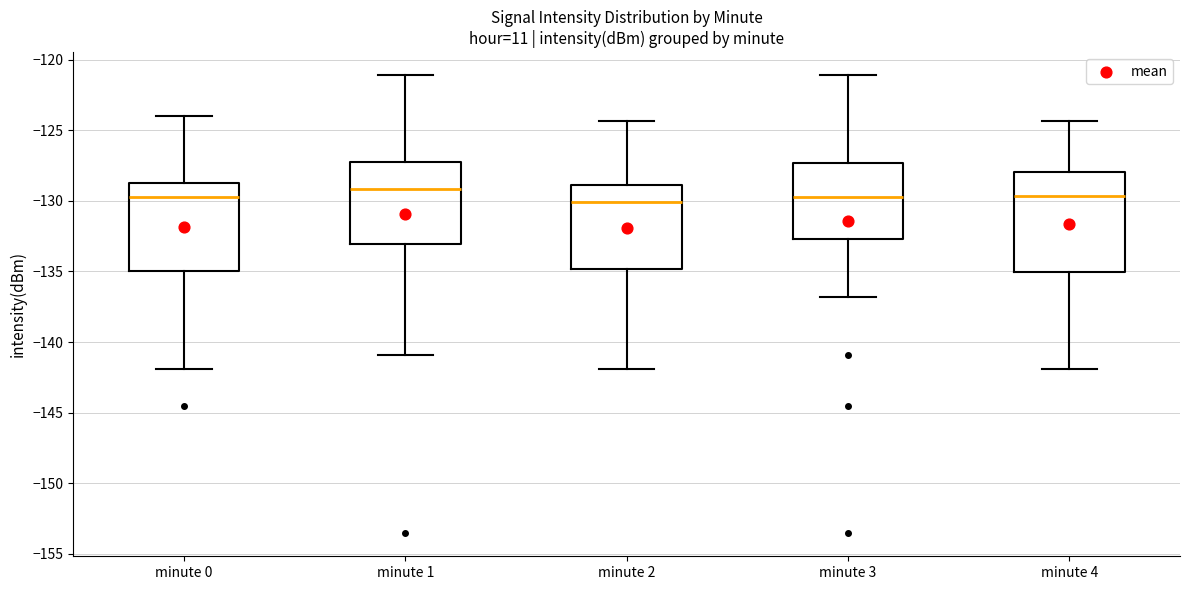

Reading left to right, read every box against the y-axis: the position of its median line, the range the box covers, and the ends of its whiskers. The values are not printed on the chart, so give them approximately, as read against the axis.

minute 0: median -130.0, box -135.0 to -128.5, whiskers -142.0 to -124.0
minute 1: median -129.0, box -133.0 to -127.0, whiskers -141.0 to -121.0
minute 2: median -130.0, box -135.0 to -129.0, whiskers -142.0 to -124.5
minute 3: median -129.5, box -132.5 to -127.5, whiskers -137.0 to -121.0
minute 4: median -129.5, box -135.0 to -128.0, whiskers -142.0 to -124.5